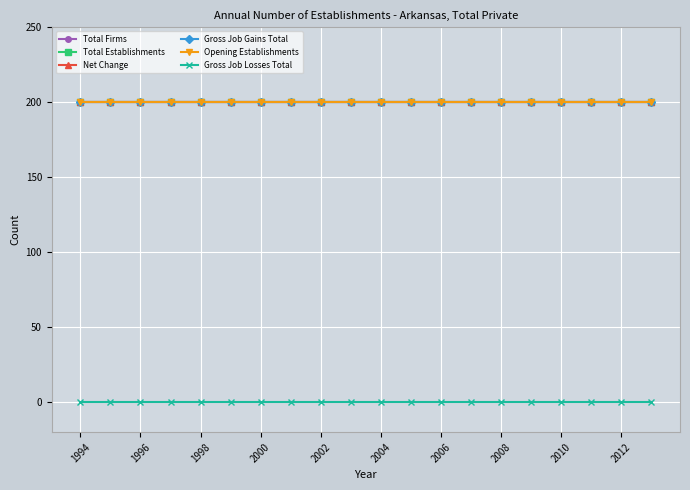

Which series has the largest total across all categories?

Total Firms